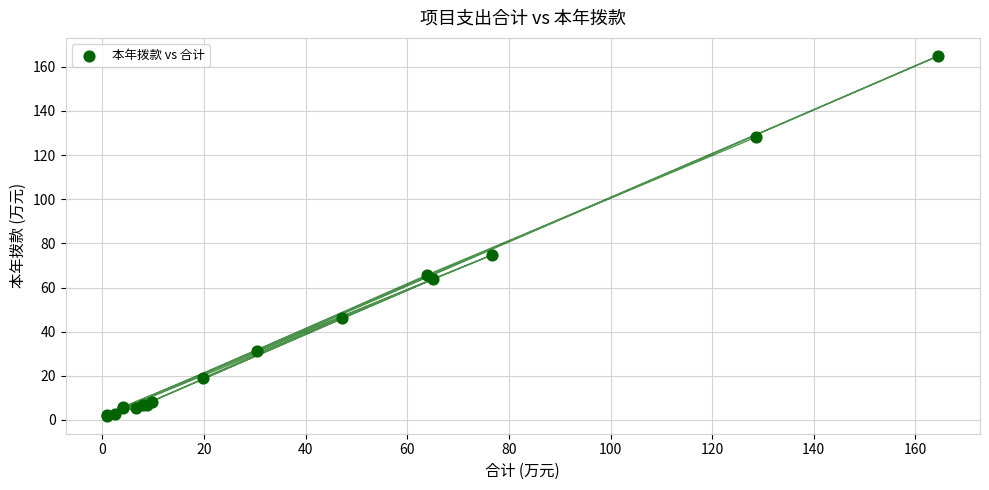

What Y value in the scatter plot is closest to 83?

74.8